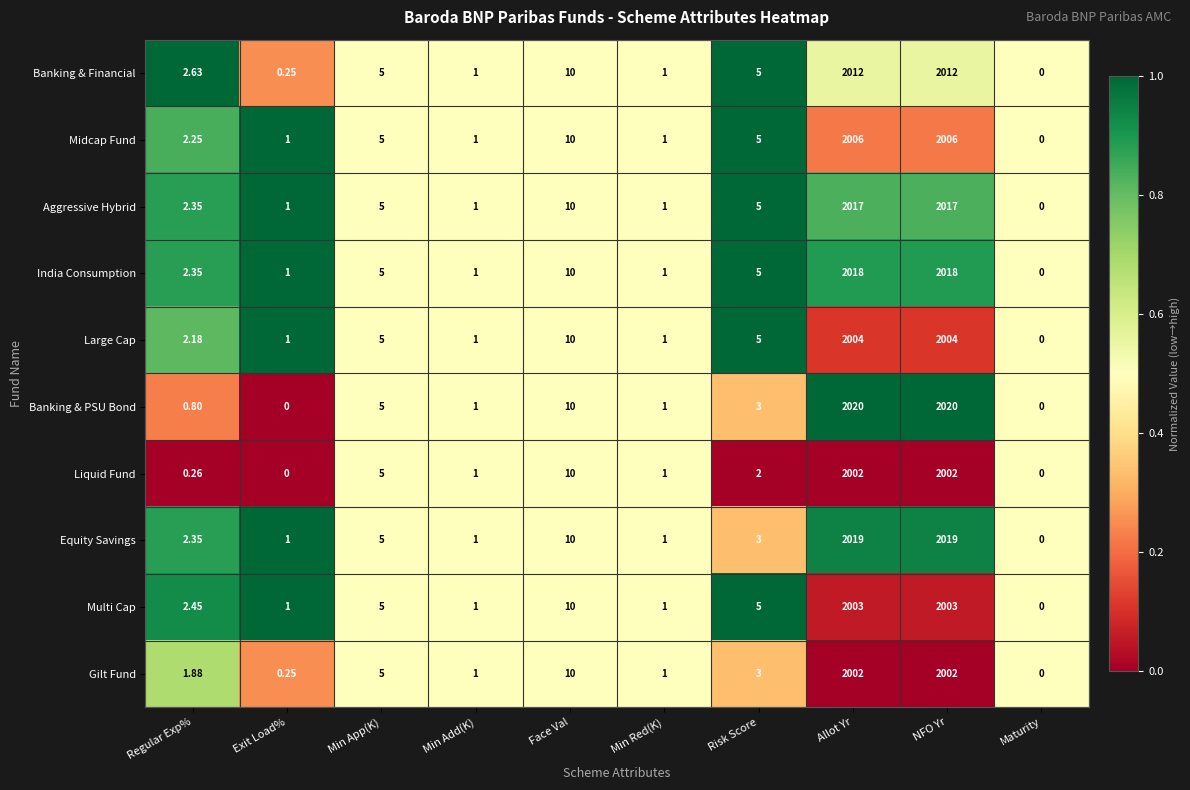

What is the total value across all series at Min App(K)?

50.0